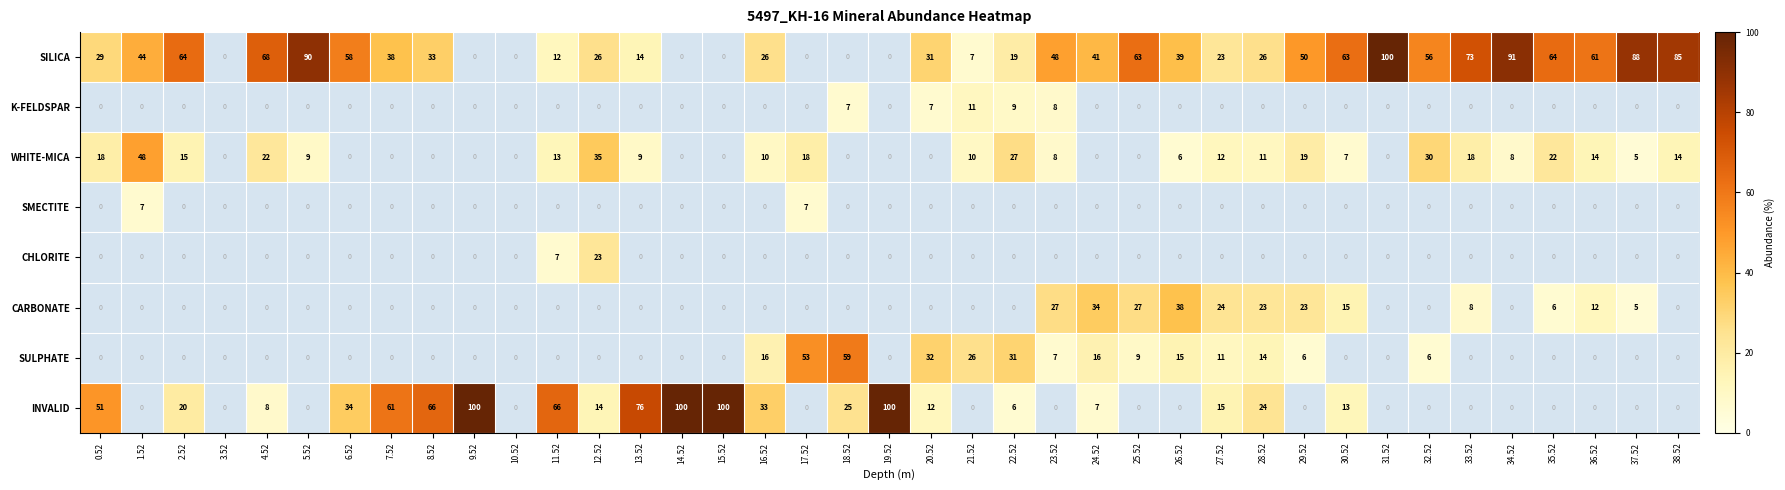

What is the difference between the SILICA values at 25.52 and 20.52?

32.0